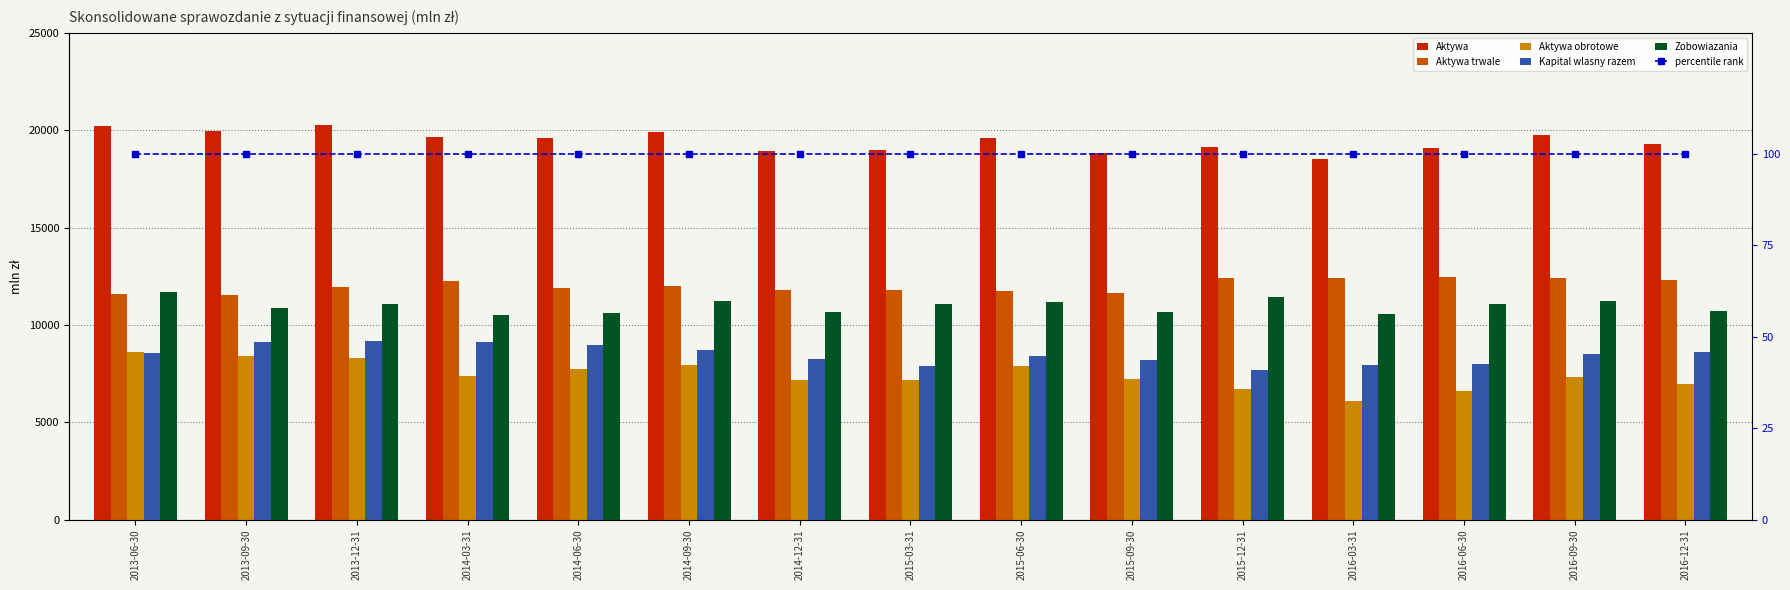

What is the lowest value of the percentile rank series?

100.0